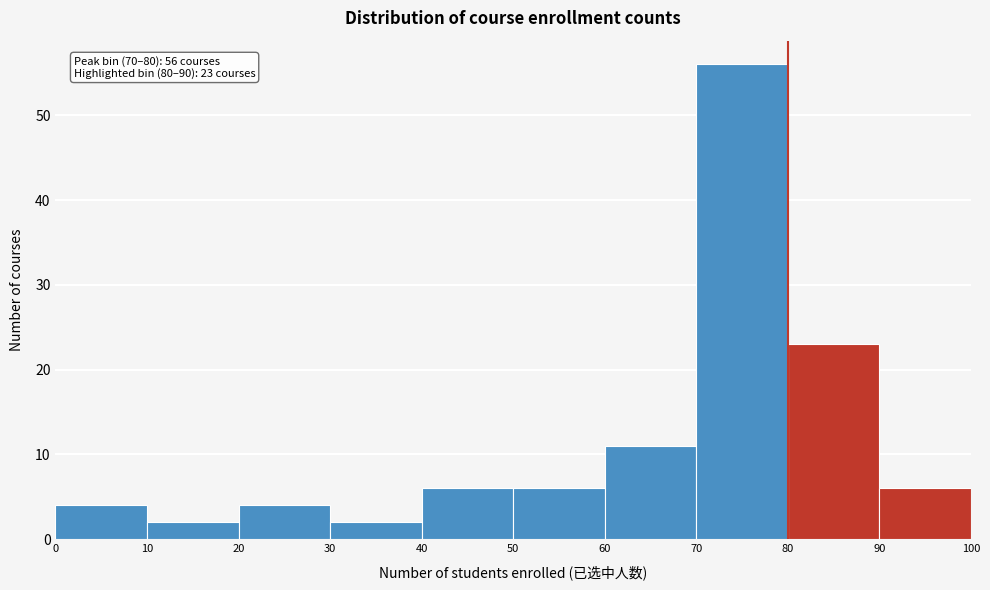

Which range on the x-axis has the tallest bar?

70 to 80